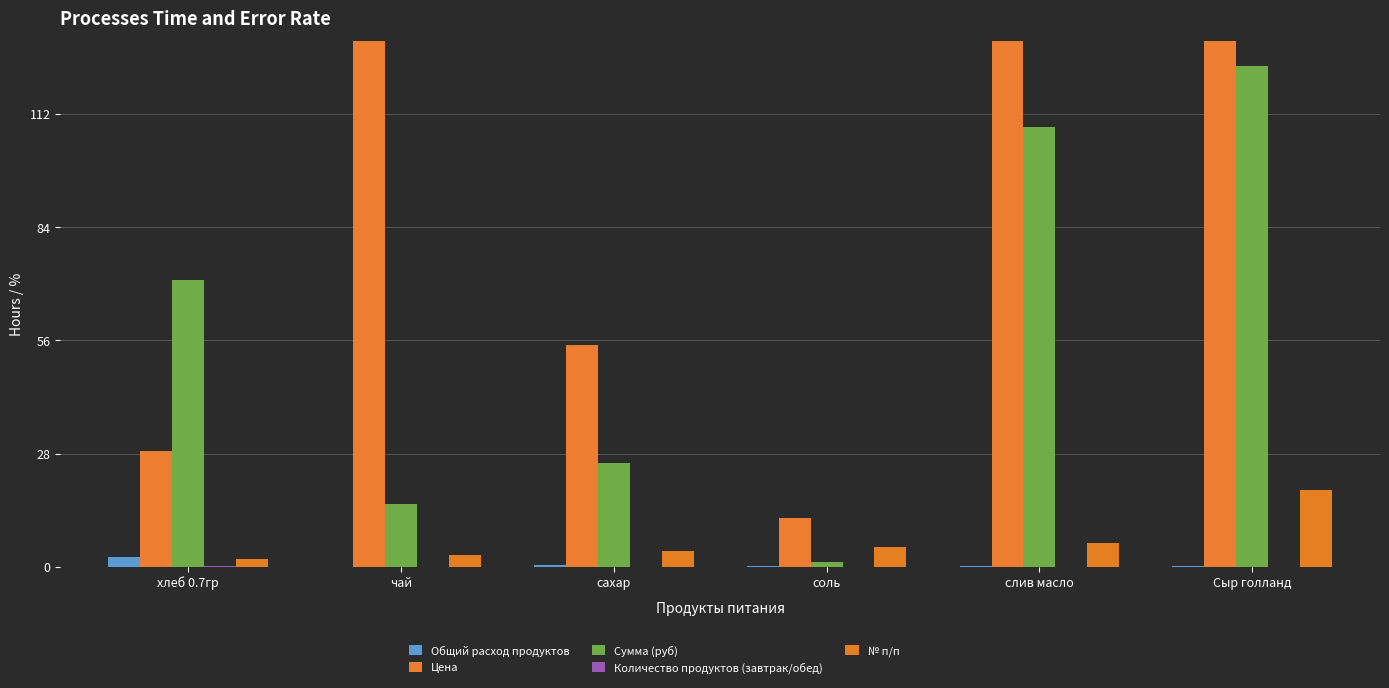

Between чай and Сыр голланд, which series saw the biggest shift?

Сумма (руб)